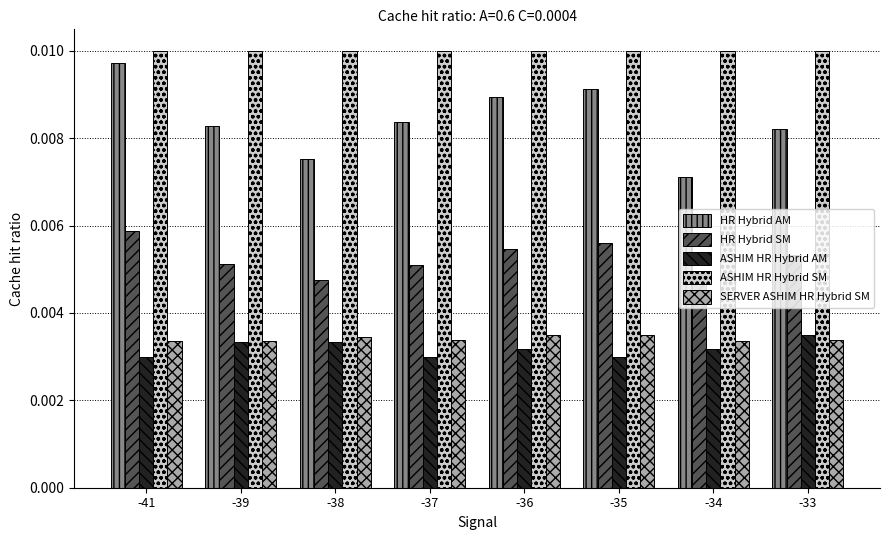

Does the chart contain stacked bars?

No